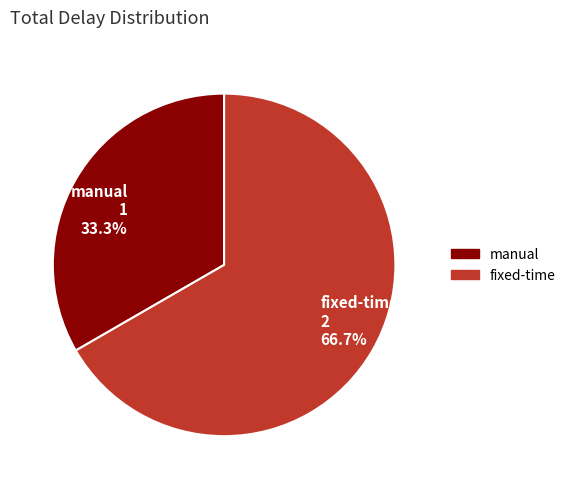

Which slice is the largest?

fixed-time